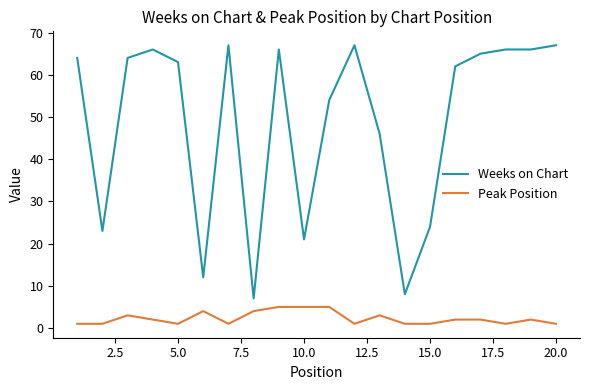

Is this an area chart (filled region under the line)?

No